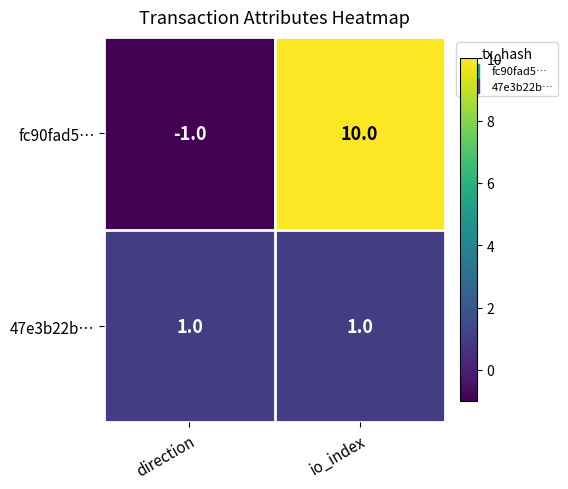

Is it true that fc90fad5… equals 5 at io_index?

False